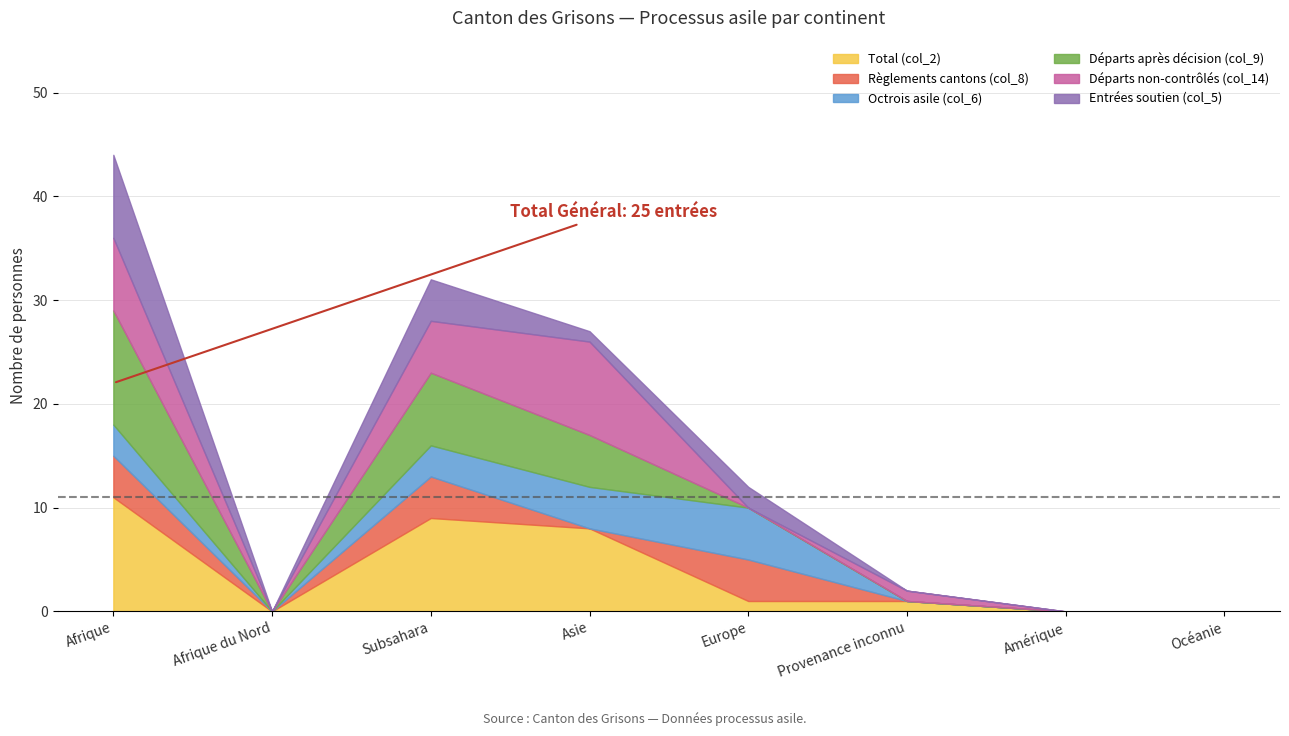

How many times do Octrois asile (col_6) and Total (col_2) cross each other?

2